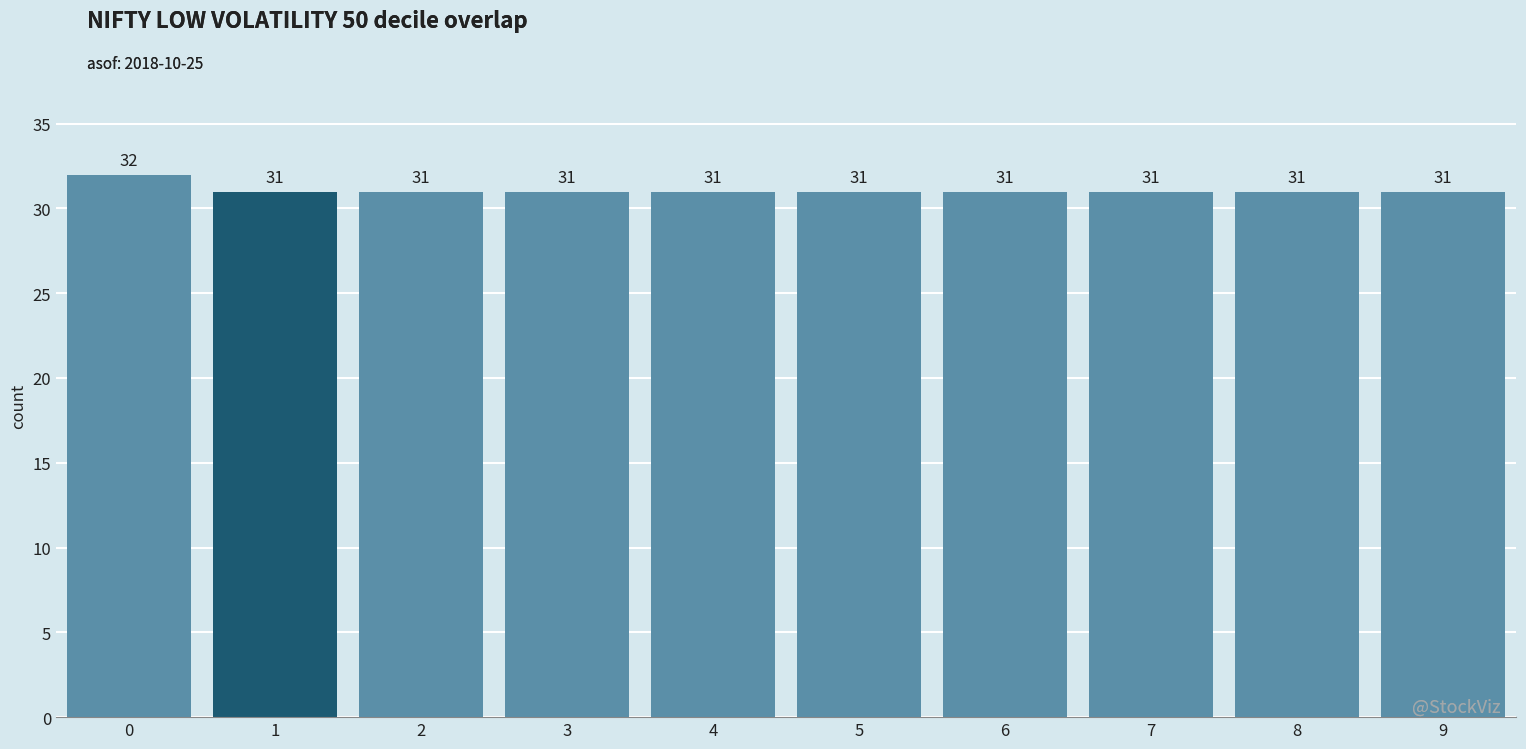

Reading right to left, what are all the values shown in this chart?

9=31	8=31	7=31	6=31	5=31	4=31	3=31	2=31	1=31	0=32